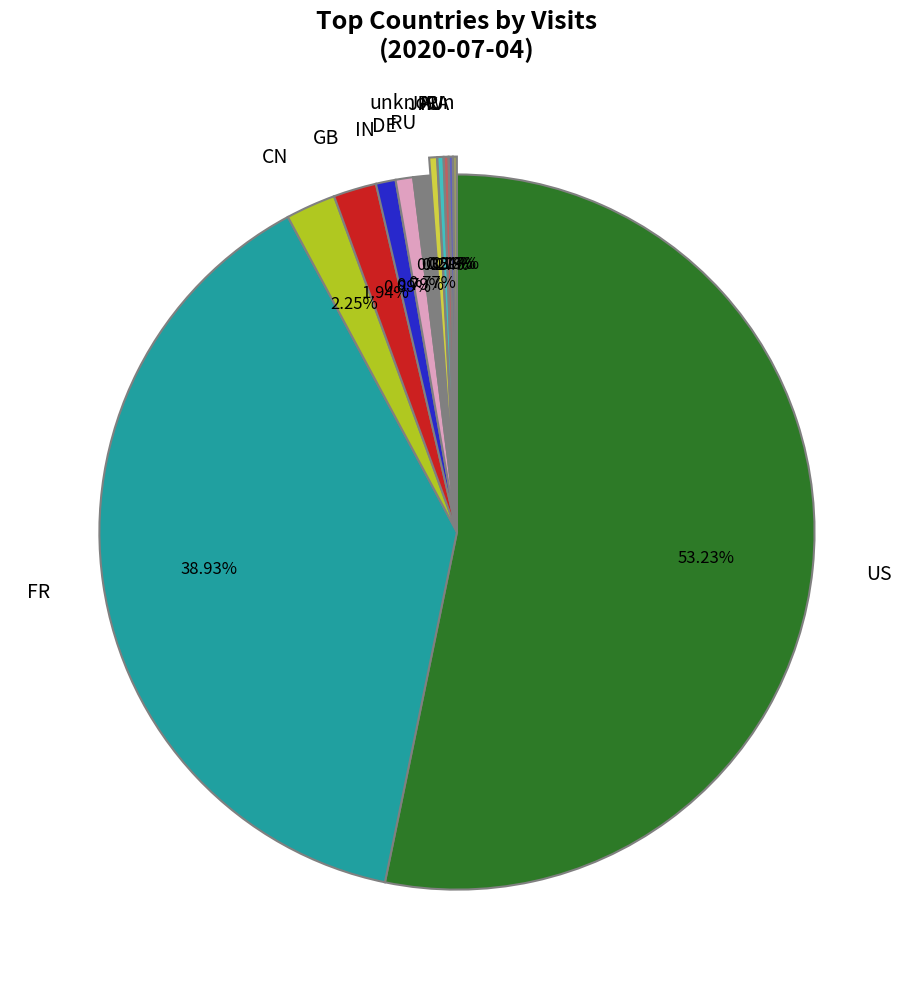

Do DE and RU together represent more than half of the pie?

No